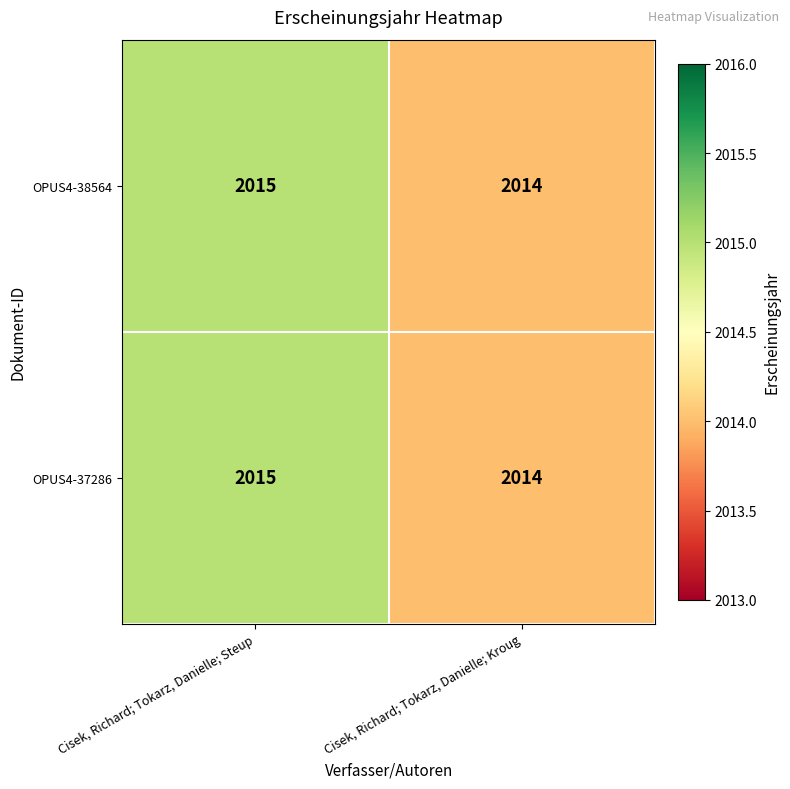

What is the maximum value shown in the chart?

2015